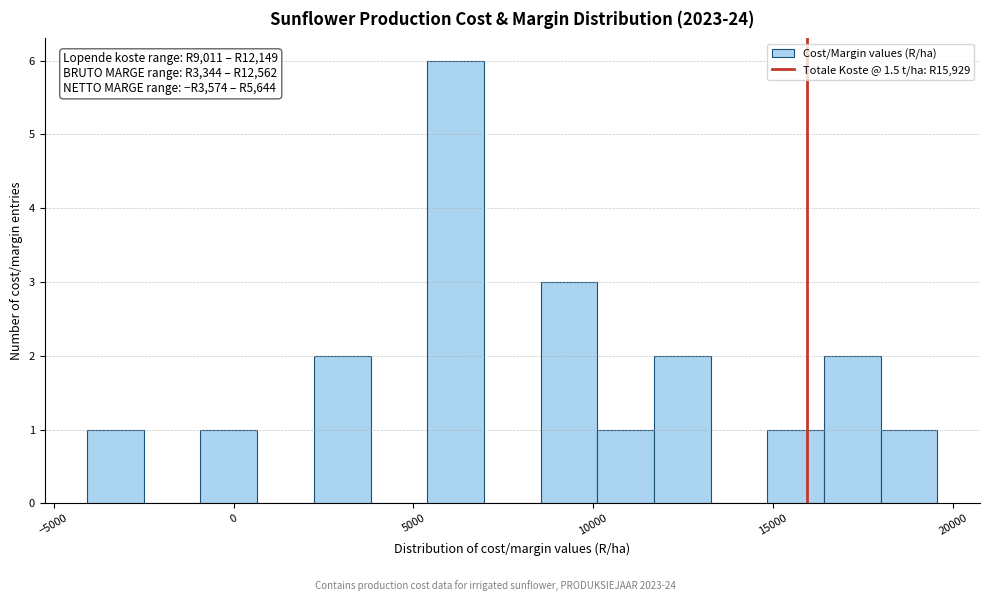

Around what value on the x-axis is the tallest bar? Give the approximate position of its centre, as read against the axis.

6000